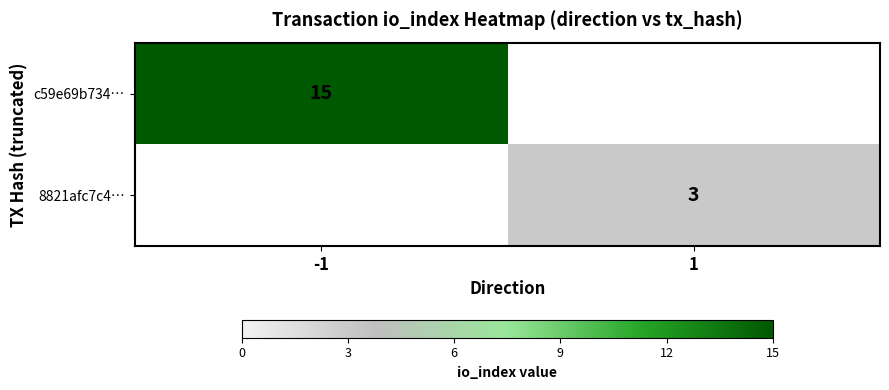

What is the total value across all series at 1?

3